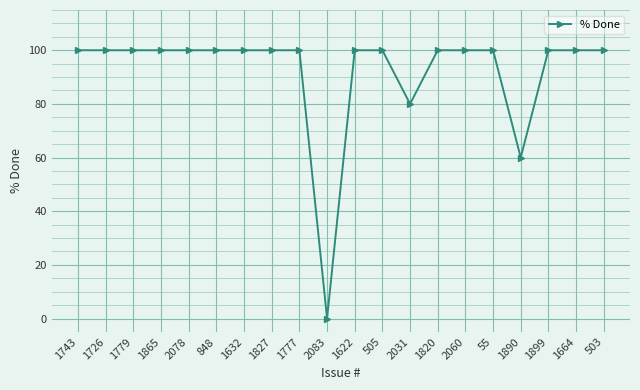

The value at 2060 is 100. True or false?

True